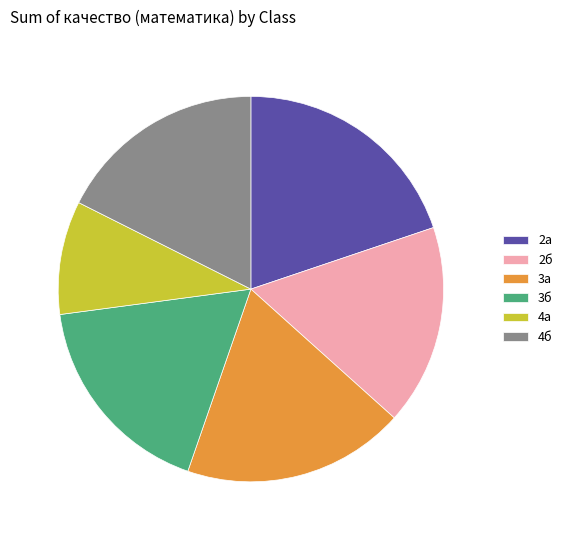

Combined, do 3а and 2б account for over 50%?

No